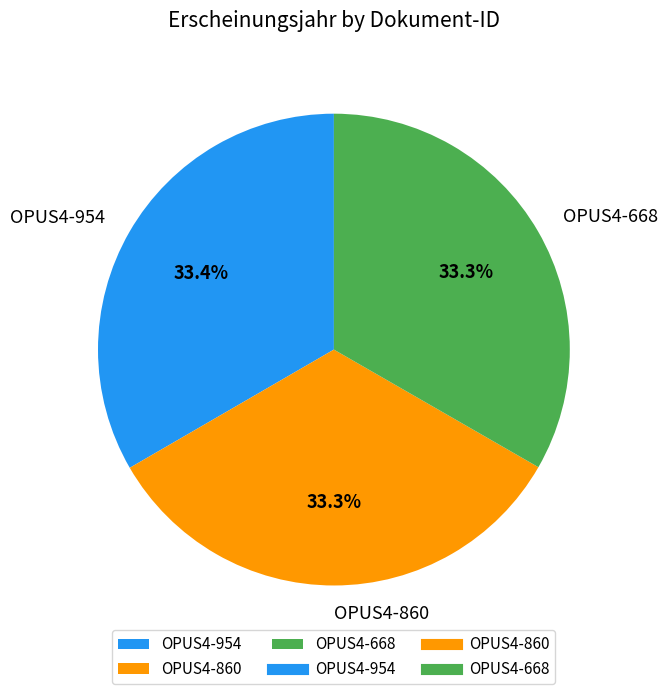

Does OPUS4-860 account for over 50% of the chart?

No